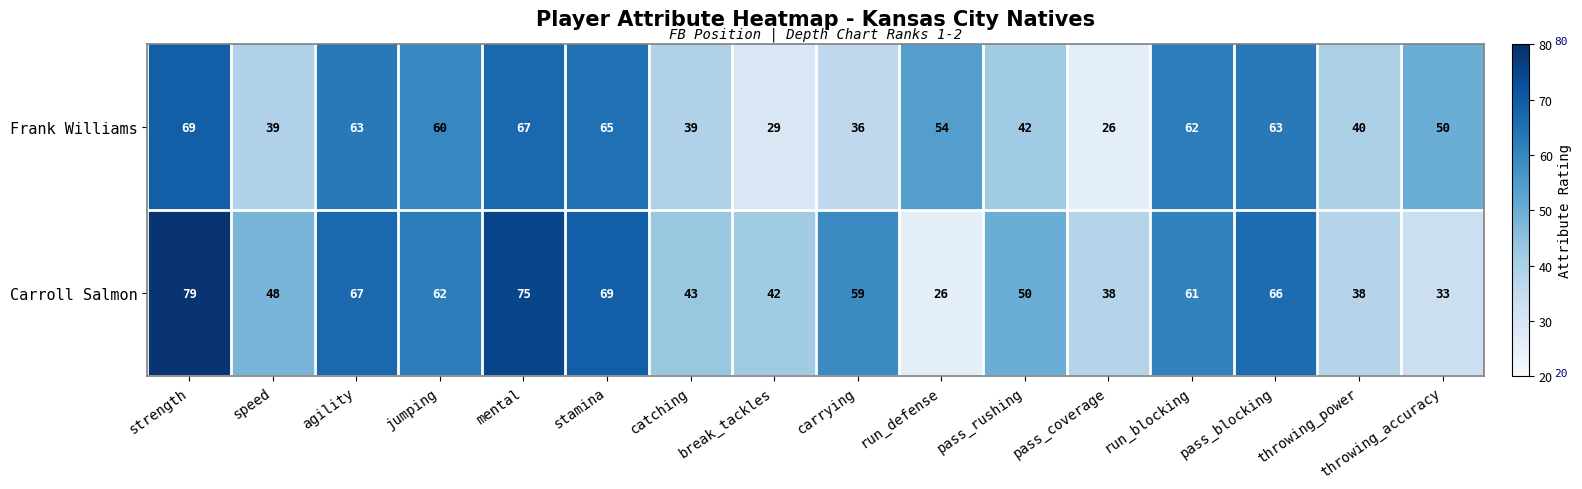

The Frank Williams series shows 62 at run_blocking. True or false?

True